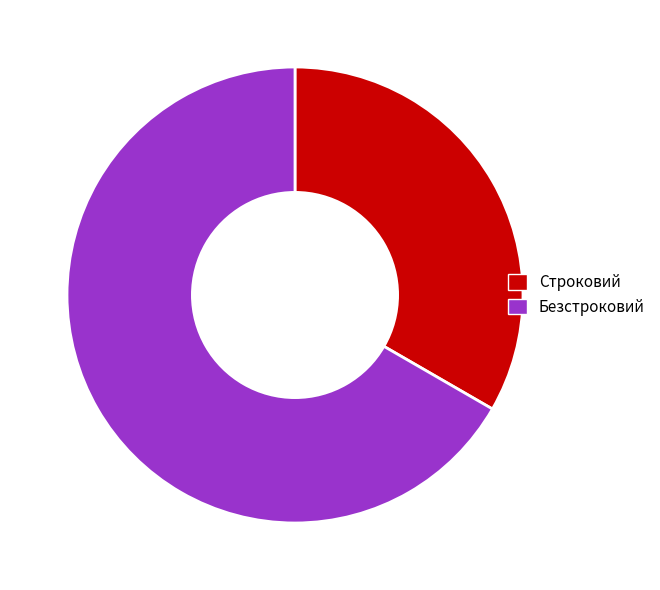

Count the number of slices in the pie.

2